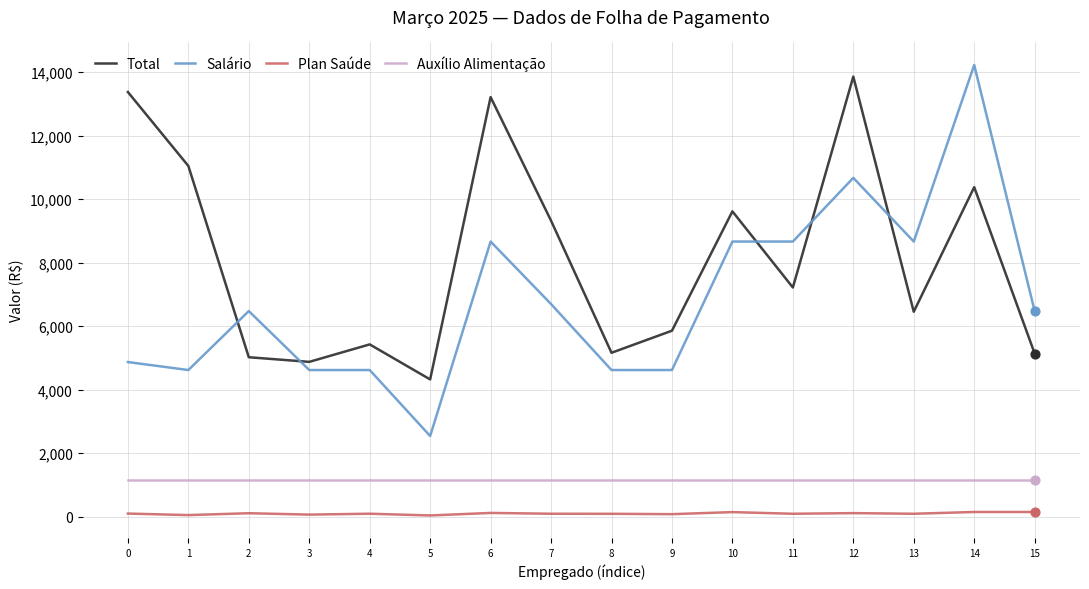

Is the value of Total at 0 greater than the value of Salário at 12?

Yes